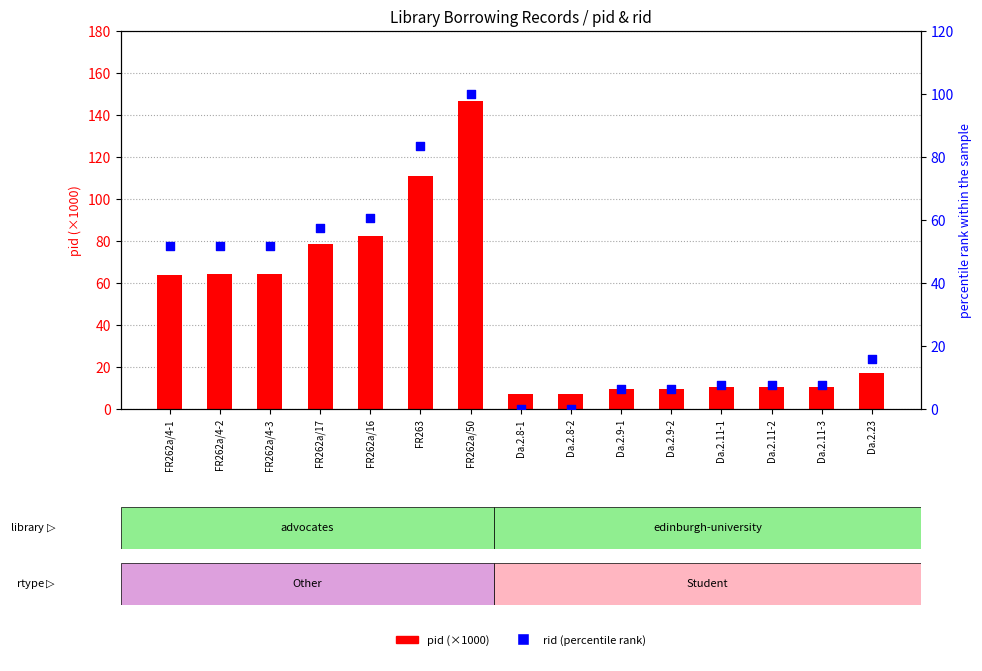

Which series reaches the maximum Y coordinate?

pid (×1000)